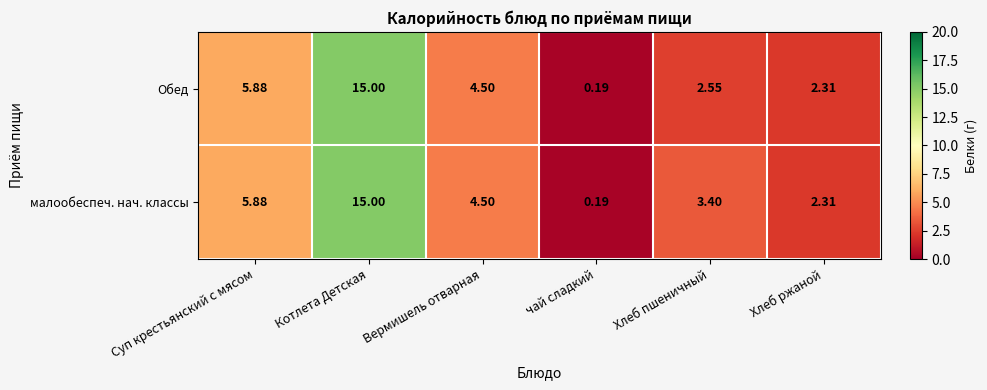

At which label does малообеспеч. нач. классы first exceed 4?

Суп крестьянский с мясом